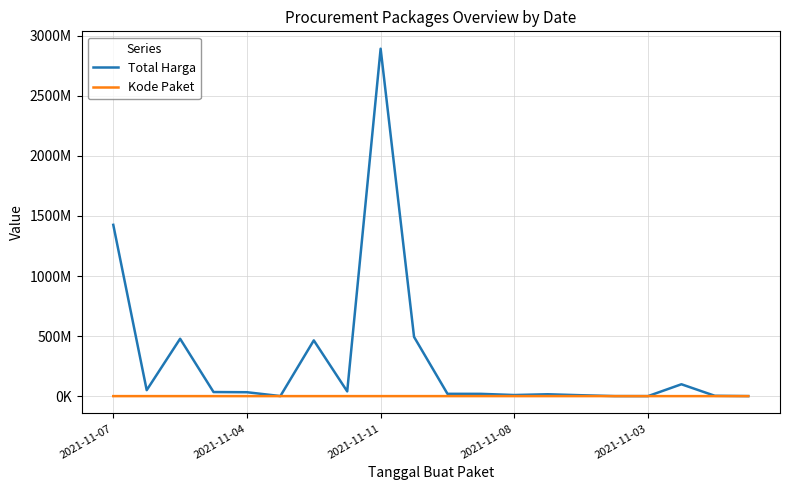

Does the chart have visible grid lines?

Yes